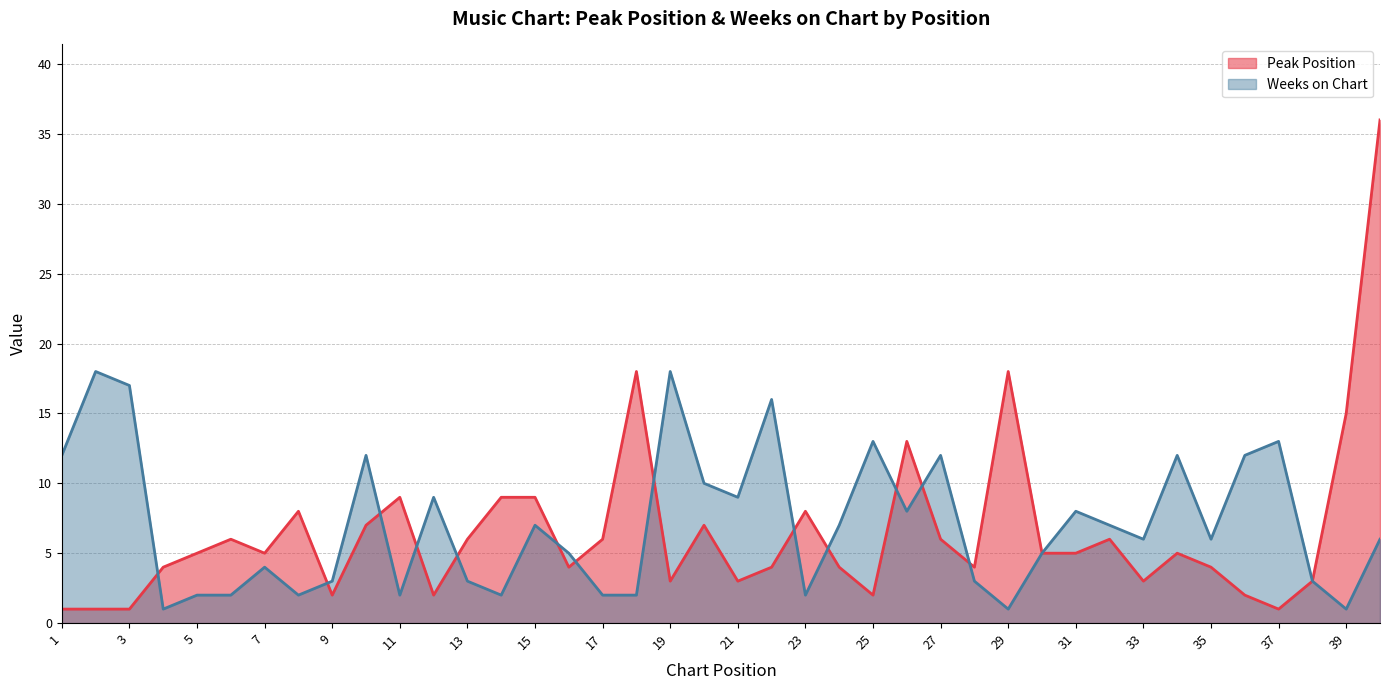

True or false: Peak Position has a value of 0 at 25.

False